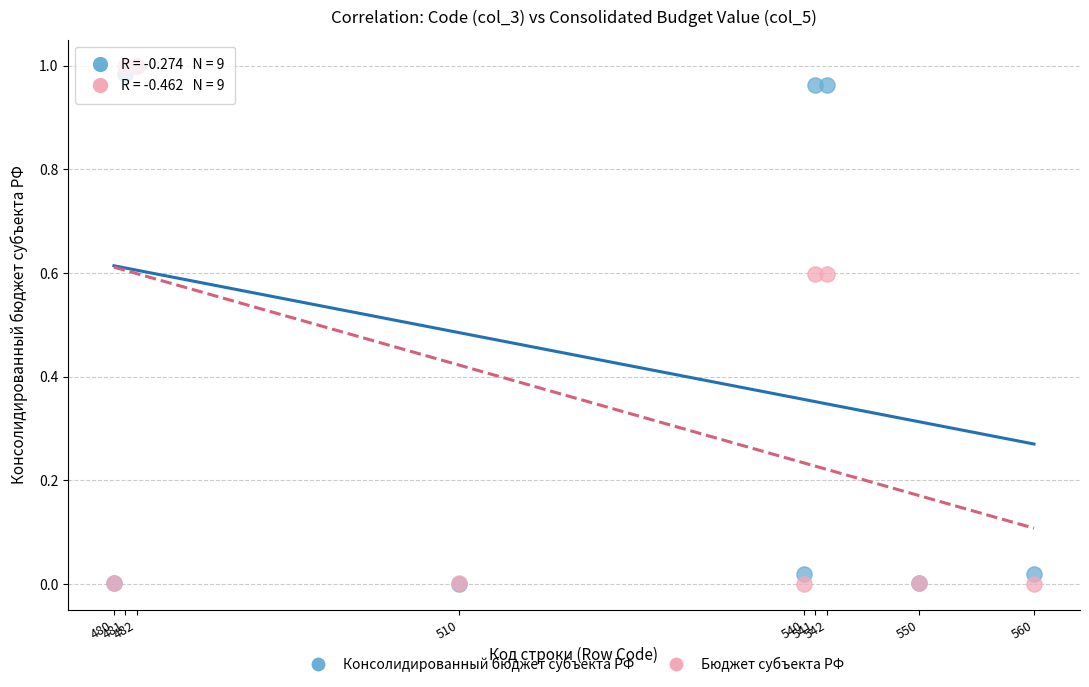

What are all the series names shown in the legend?

Консолидированный бюджет субъекта РФ, Бюджет субъекта РФ